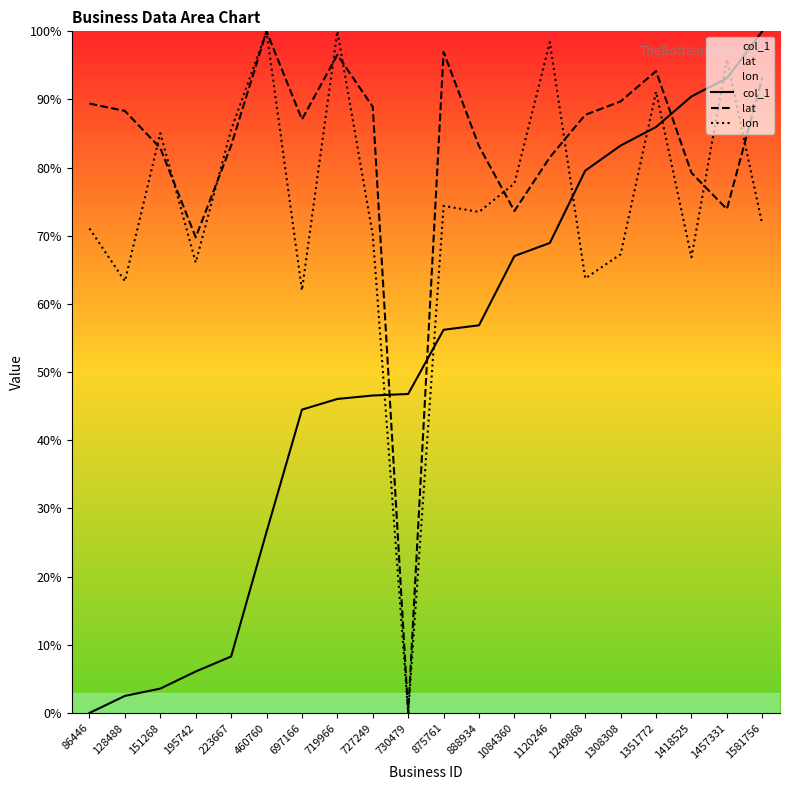

List the series in order of their overall mean, lowest first.

col_1, lon, lat